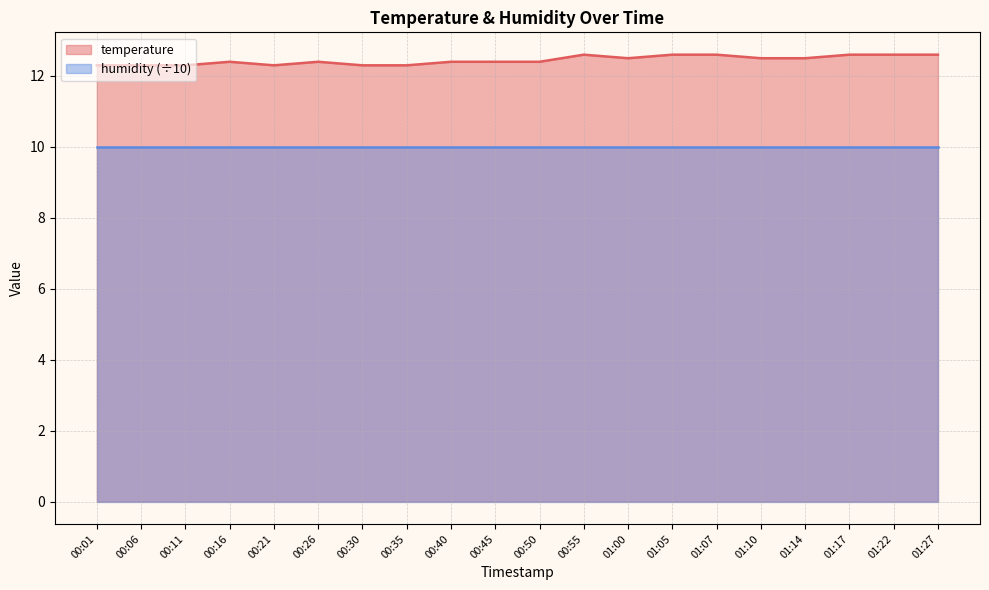

How many values are between 12 and 13?

20